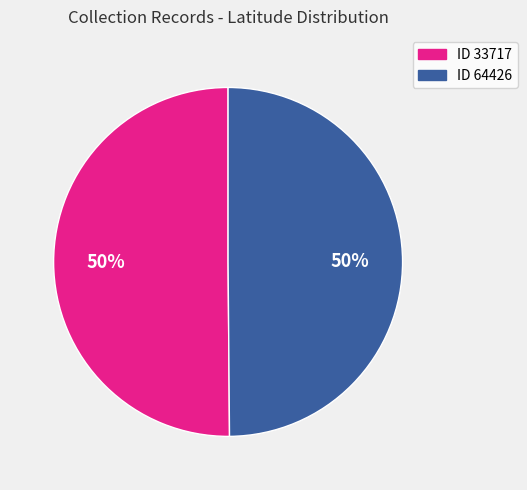

To the nearest percent, what is the average slice percentage?

50%